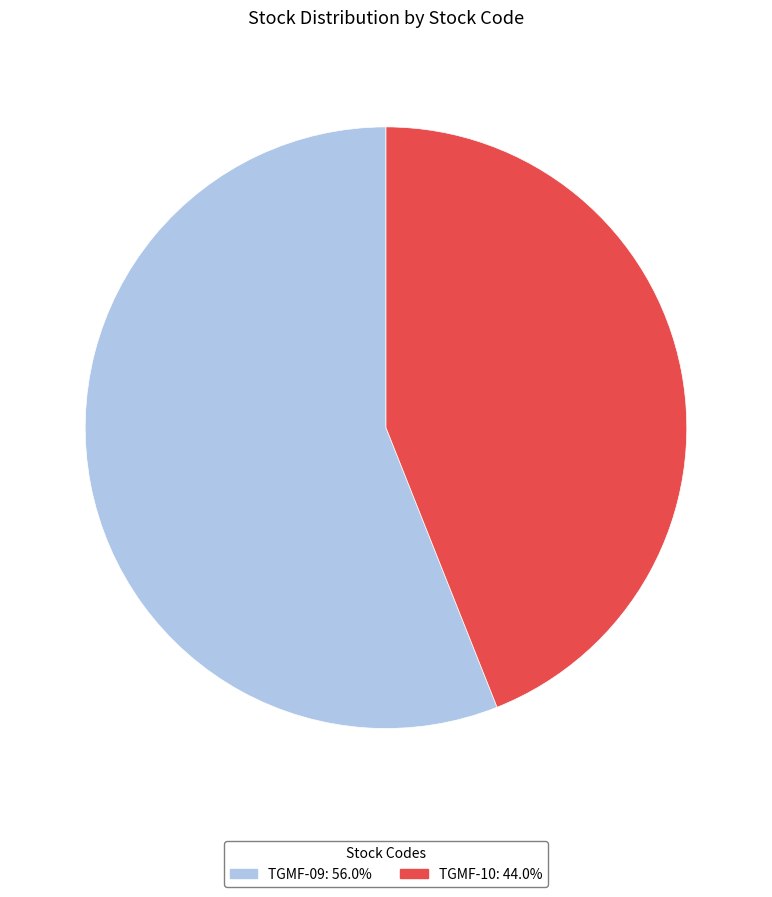

Does TGMF-09 represent more than half of the total?

Yes